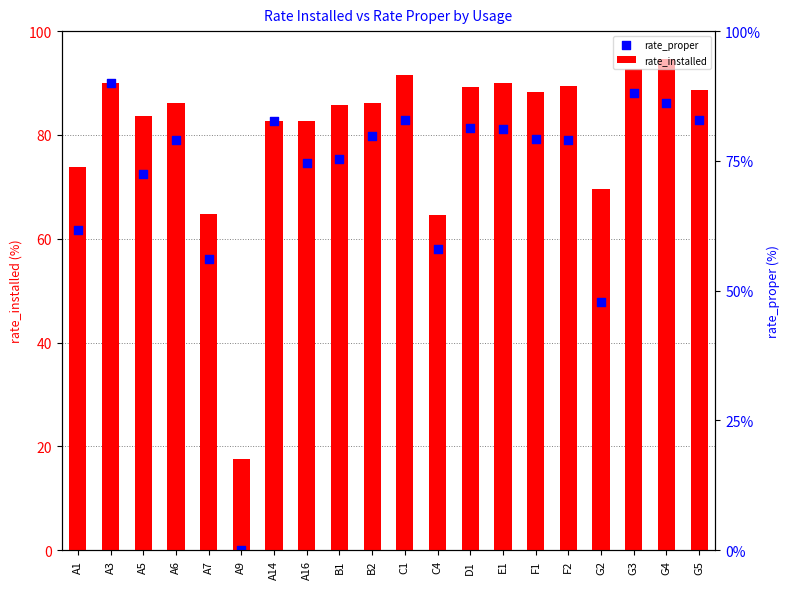

Which series contains the lowest Y value?

rate_proper